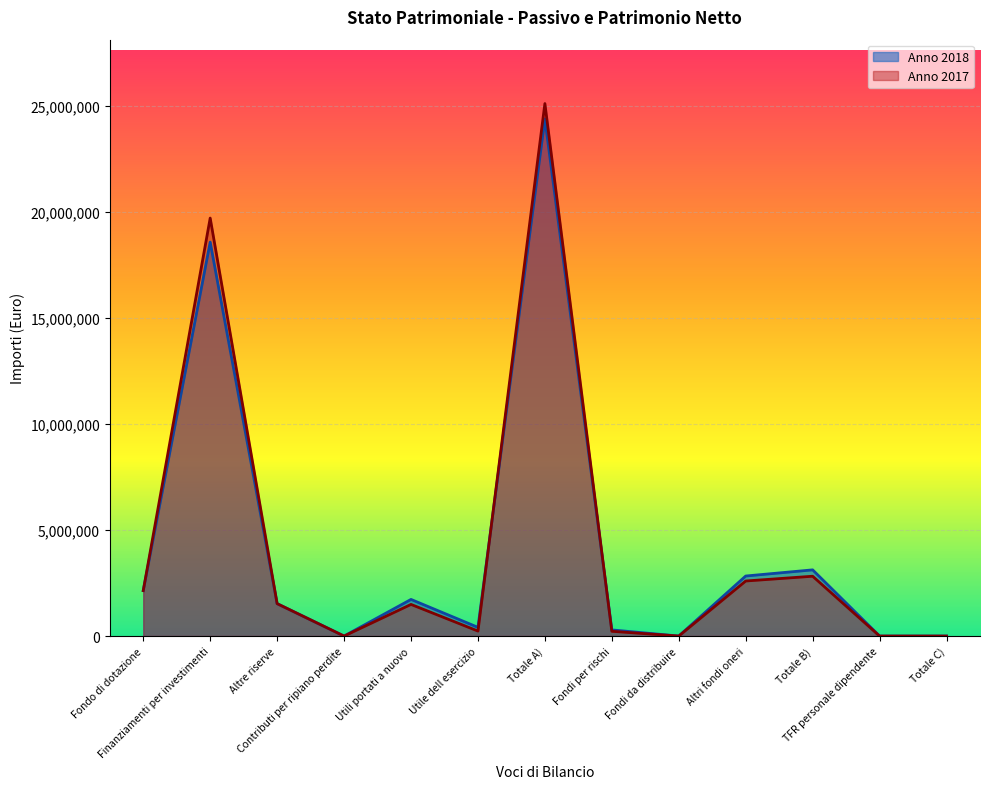

Between TFR personale dipendente and Finanziamenti per investimenti, which is larger?

Finanziamenti per investimenti